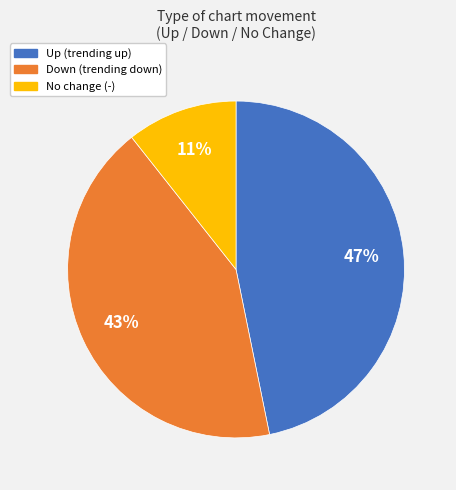

Is there any slice that represents more than half of the pie?

No